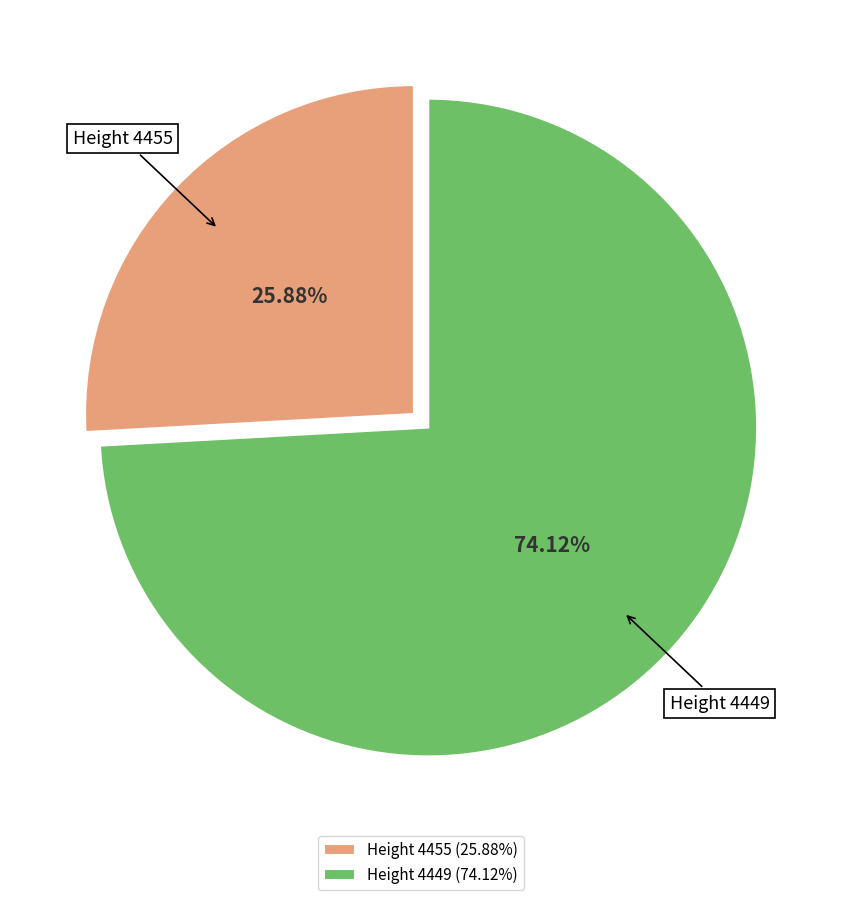

Does Height 4455 represent more than half of the total?

No